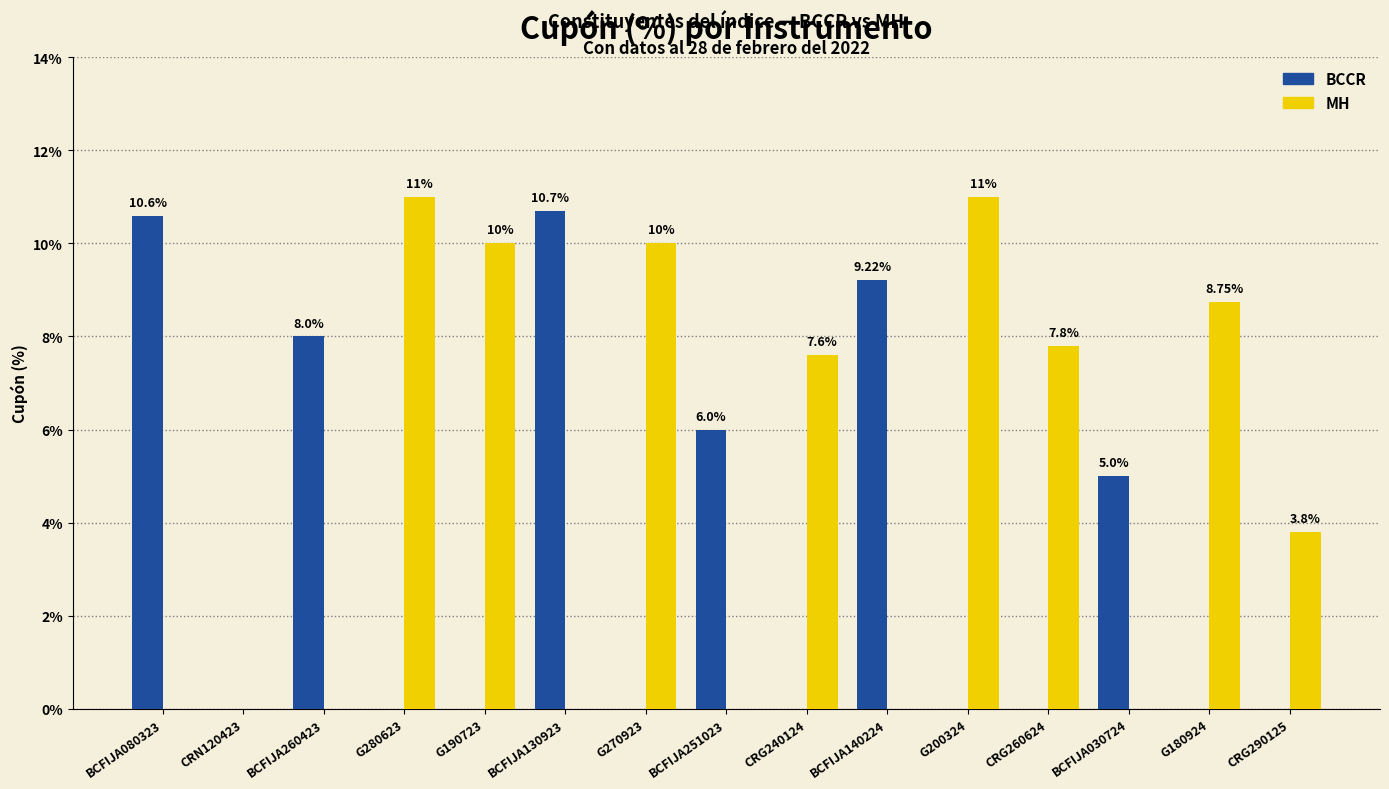

Reading left to right, what are all the values shown in this chart?

BCCR: BCFIJA080323=10.6	CRN120423=0.0	BCFIJA260423=8.0	G280623=0.0	G190723=0.0	BCFIJA130923=10.7	G270923=0.0	BCFIJA251023=6.0	CRG240124=0.0	BCFIJA140224=9.2	G200324=0.0	CRG260624=0.0	BCFIJA030724=5.0	G180924=0.0	CRG290125=0.0
MH: BCFIJA080323=0.0	CRN120423=0.0	BCFIJA260423=0.0	G280623=11.0	G190723=10.0	BCFIJA130923=0.0	G270923=10.0	BCFIJA251023=0.0	CRG240124=7.6	BCFIJA140224=0.0	G200324=11.0	CRG260624=7.8	BCFIJA030724=0.0	G180924=8.8	CRG290125=3.8